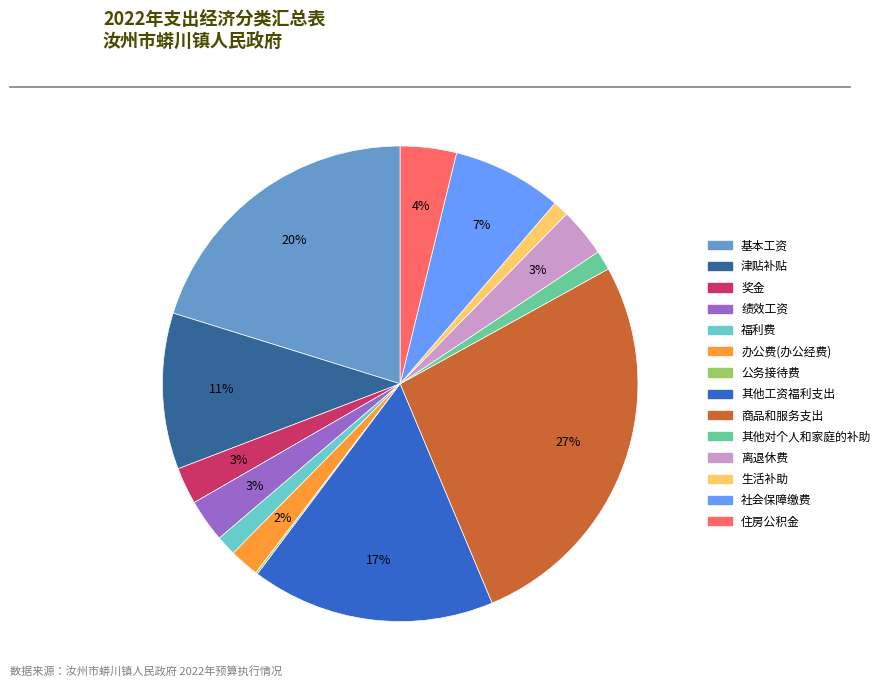

Which slice is the largest?

商品和服务支出